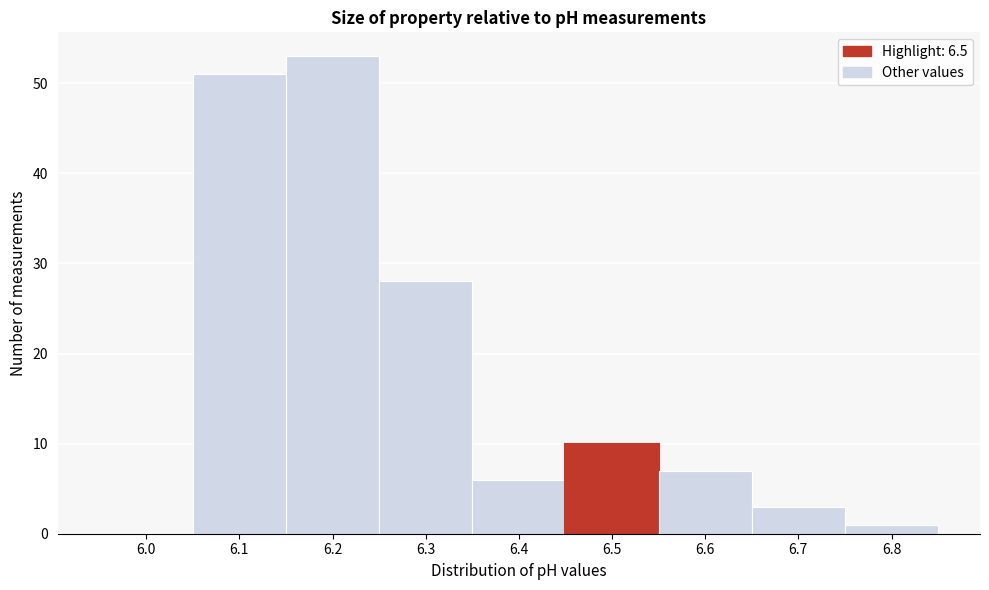

Reading right to left, extract all data points from this chart.

6.8=1	6.7=3	6.6=7	6.5=10	6.4=6	6.3=28	6.2=53	6.1=51	6.0=0